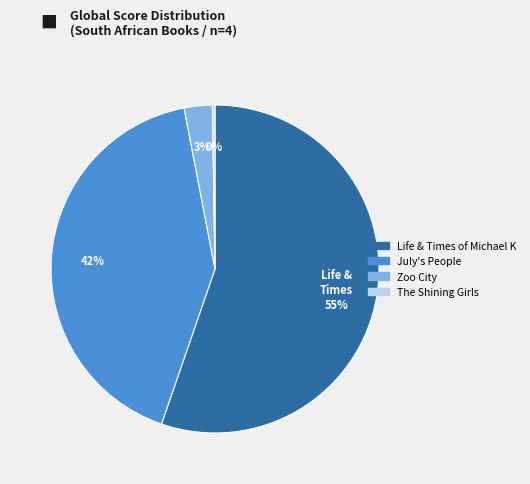

Do Zoo City and July's People together represent more than half of the pie?

No